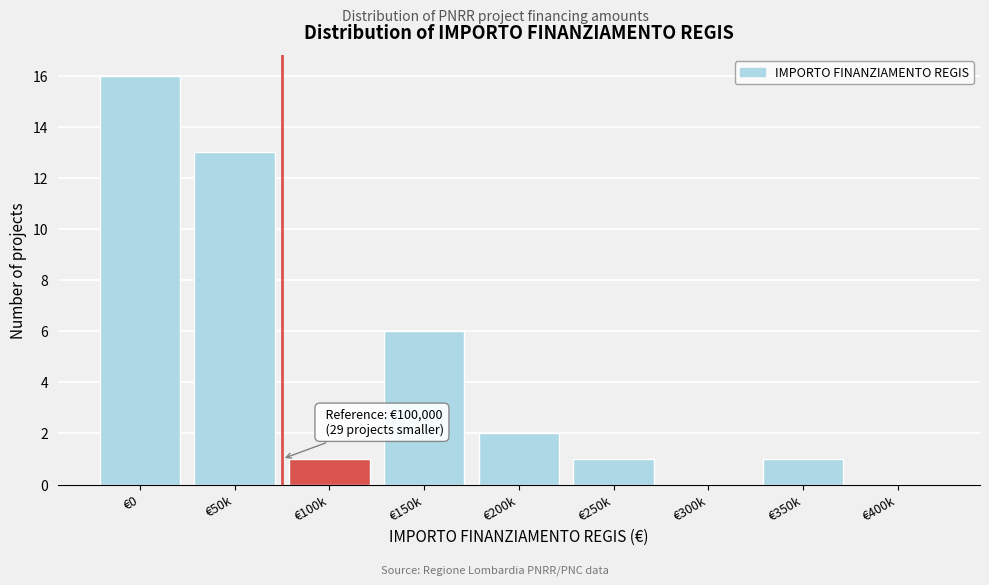

Reading left to right, what are all the values shown in this chart?

€0=16	€50k=13	€100k=1	€150k=6	€200k=2	€250k=1	€300k=0	€350k=1	€400k=0